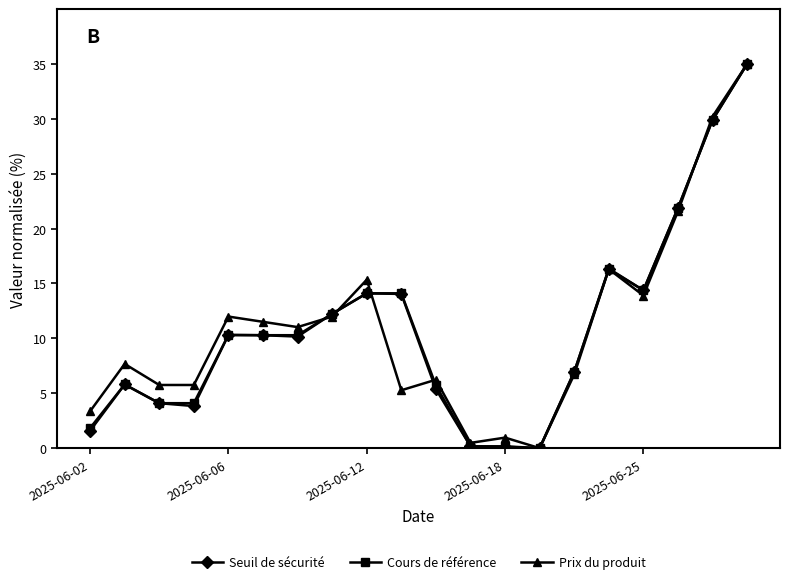

True or false: Cours de référence has more than 0 interior local peaks.

True